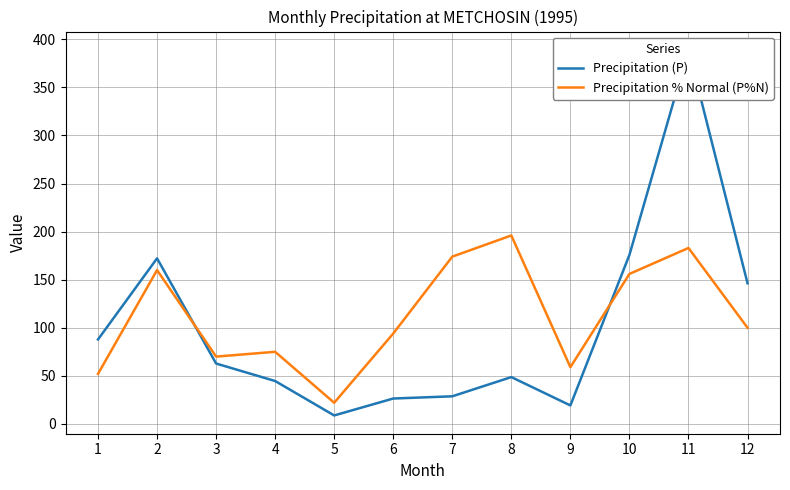

At which label is Precipitation (P) closest to 198?

10